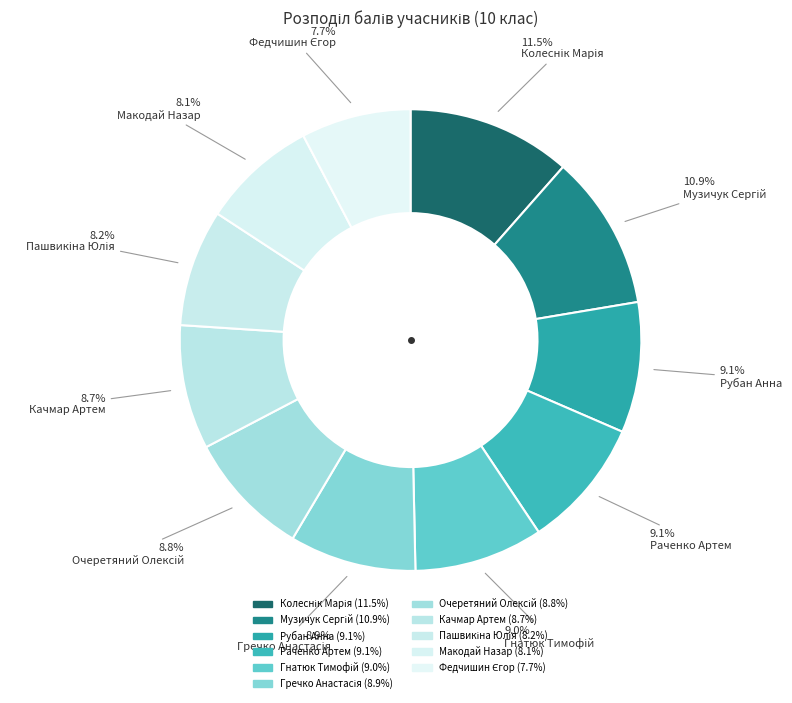

Count the number of slices in the pie.

11